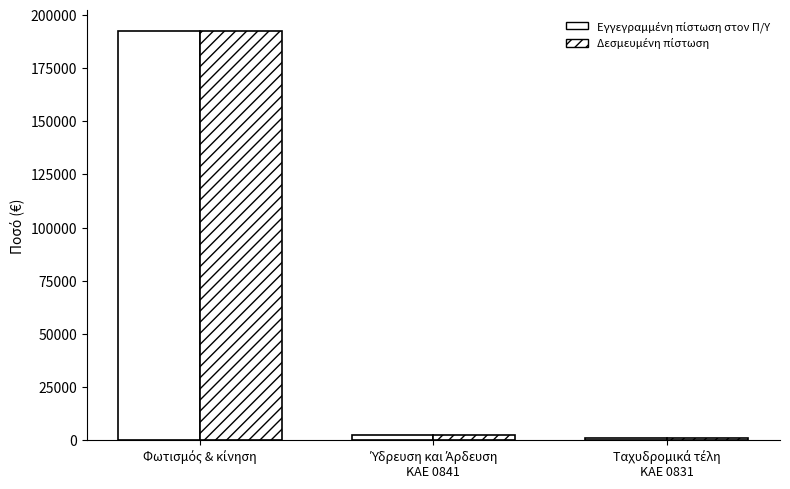

Which category has the lowest value in the Δεσμευμένη πίστωση series?

Ταχυδρομικά τέλη
ΚΑΕ 0831